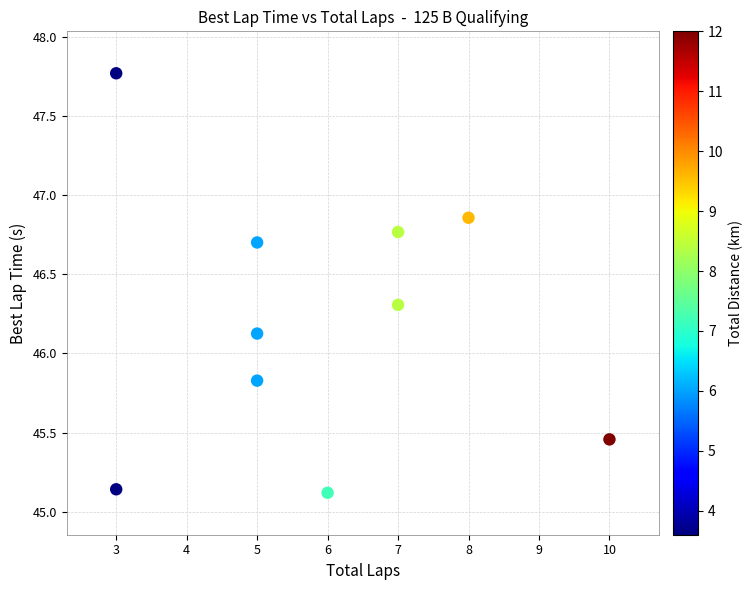

What is the range of X values (max minus min)?

7.0